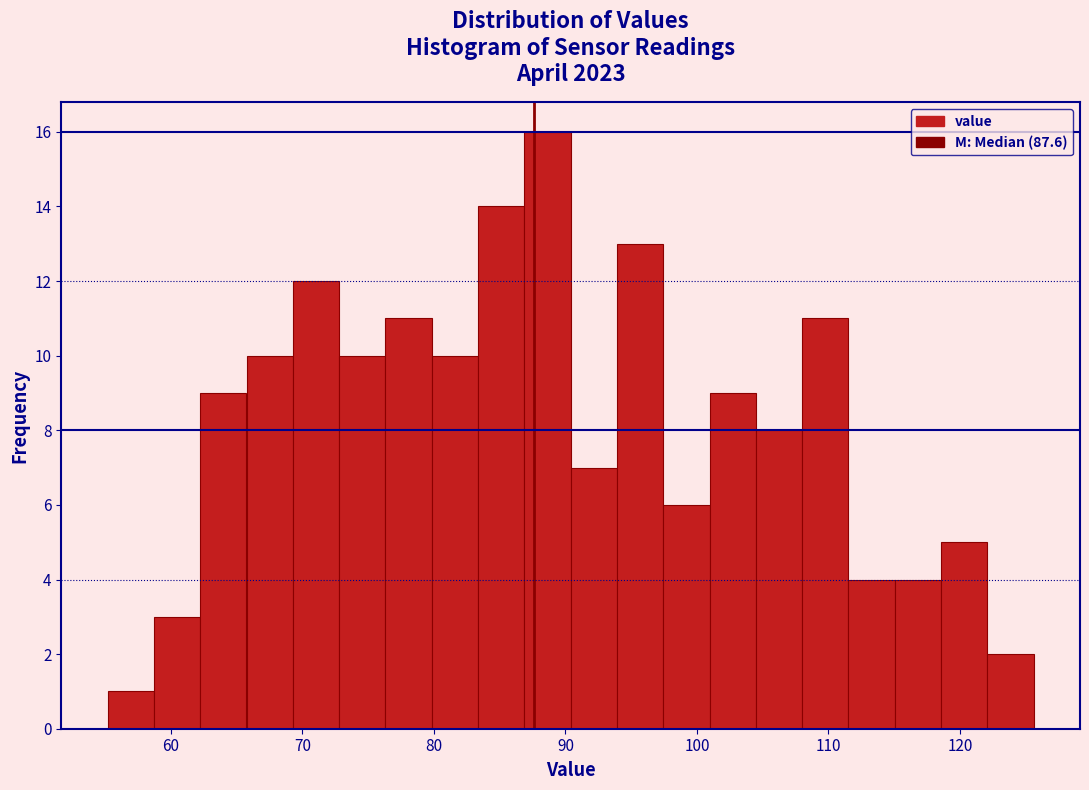

Around what value on the x-axis is the tallest bar? Give the approximate position of its centre, as read against the axis.

89